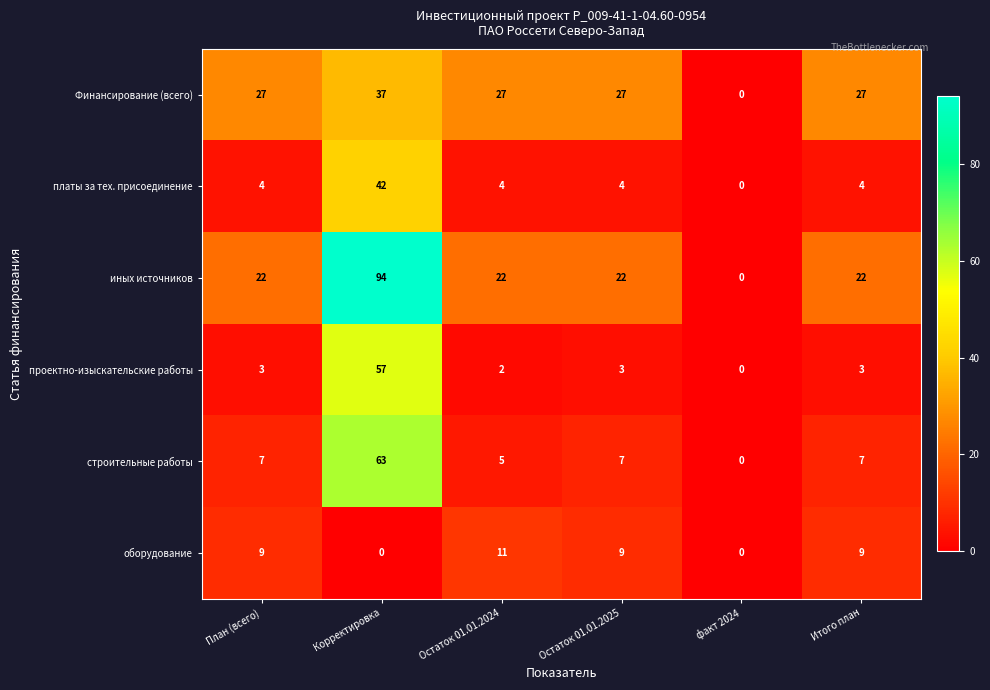

What is the difference between the Финансирование (всего) values at Корректировка and факт 2024?

37